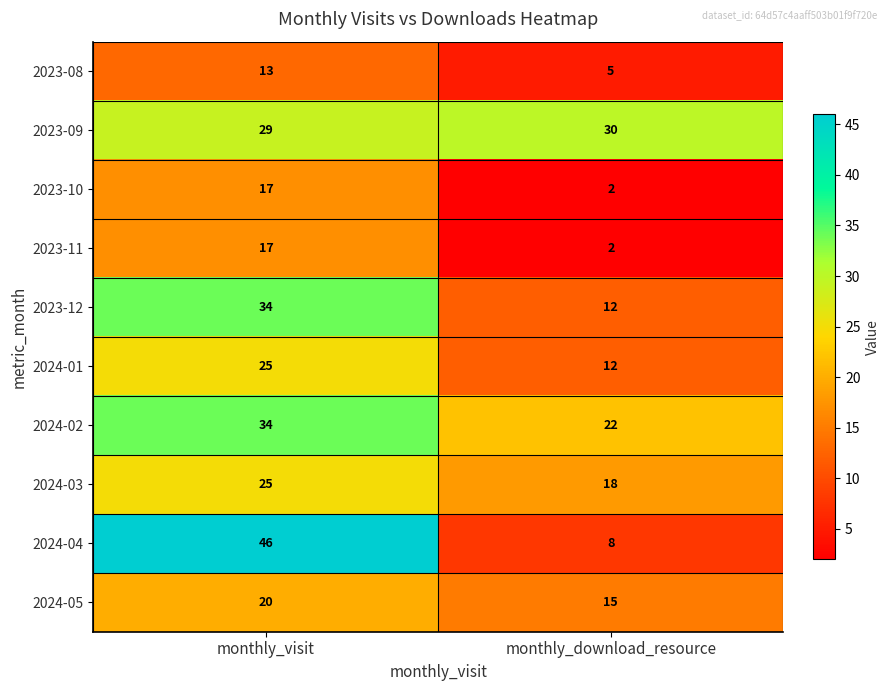

What is the sum of the 2023-12 values at monthly_download_resource and monthly_visit?

46